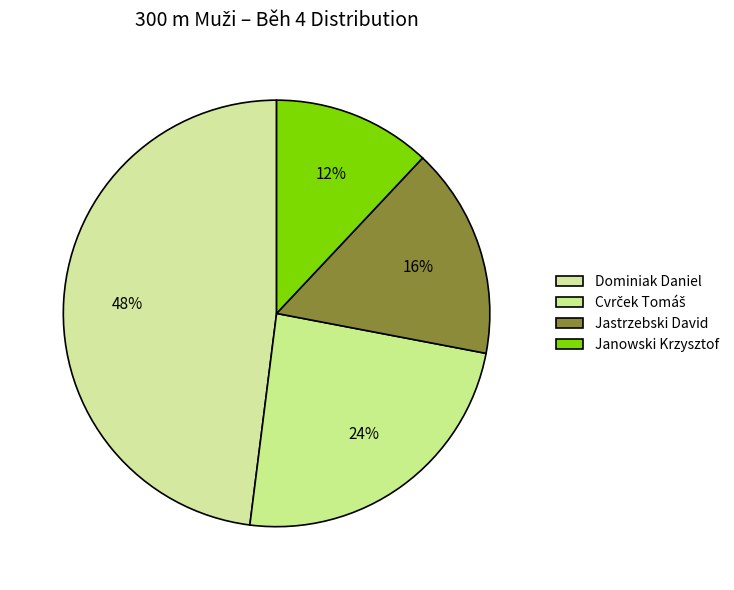

What percentage is the Janowski Krzysztof slice, to the nearest percent?

12%